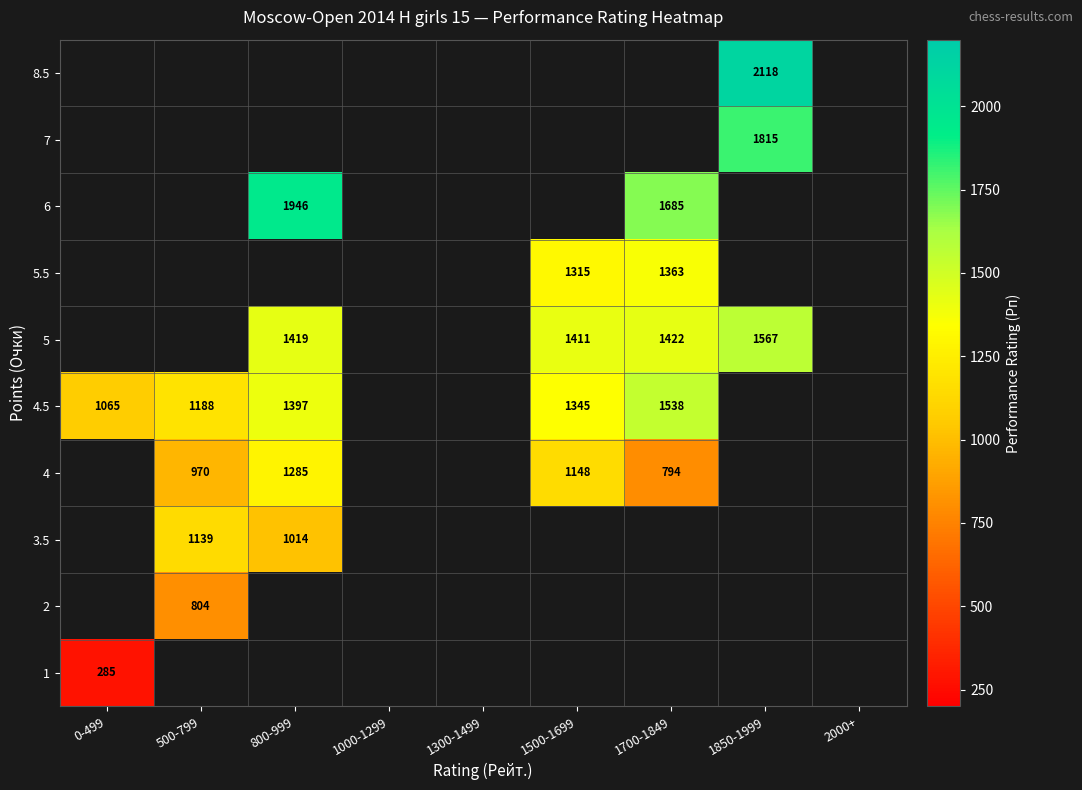

The value of row_6 at 500-799 is 1322.8. True or false?

False